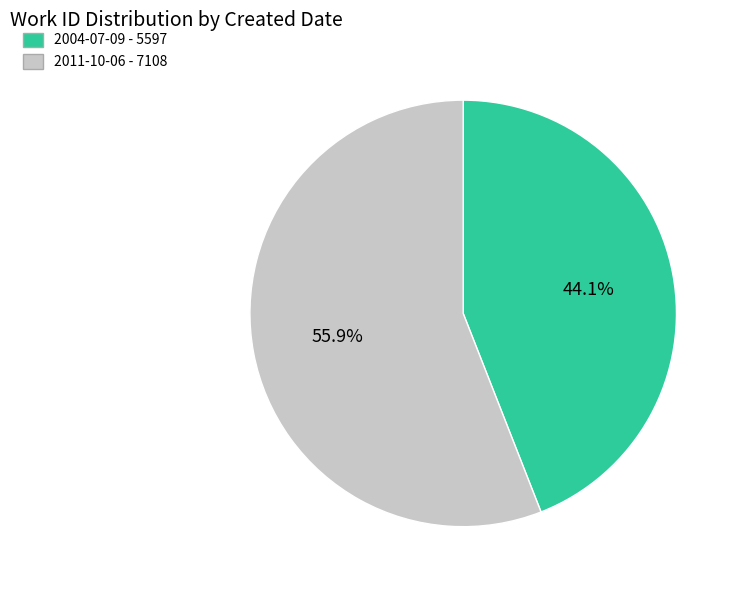

Which category has the smallest portion of the pie?

2004-07-09